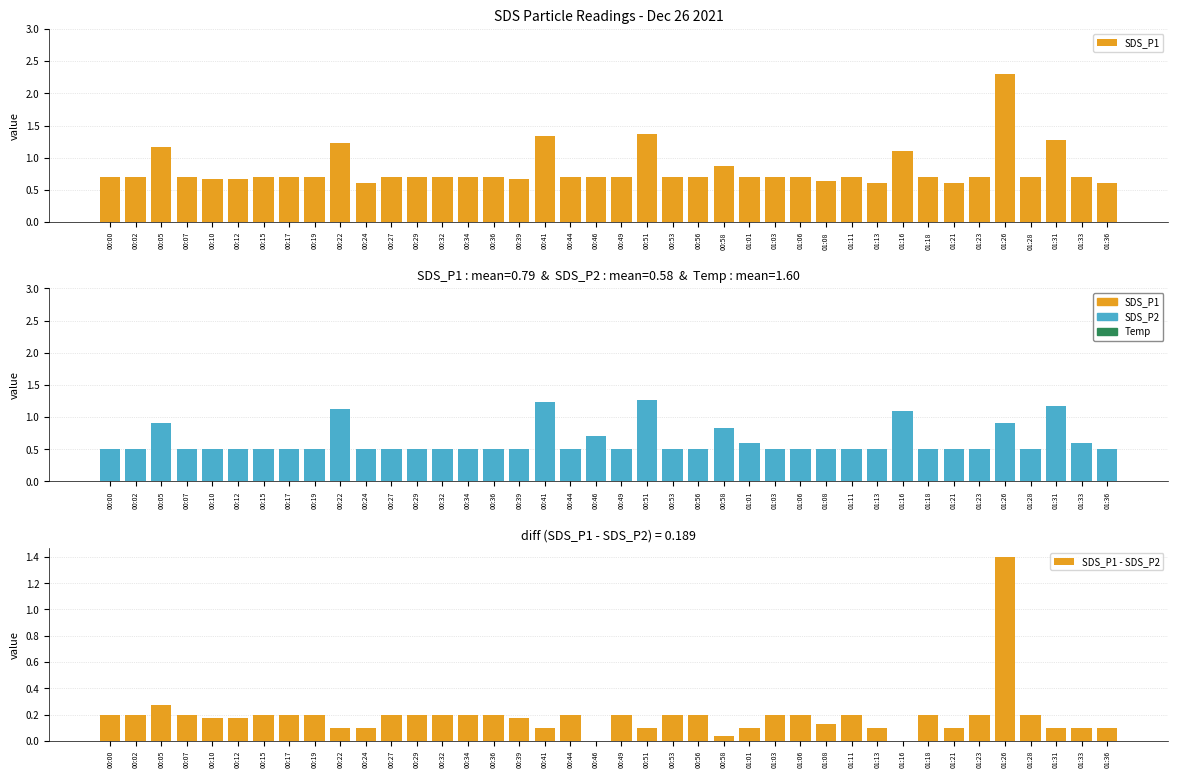

At which category does the chart reach its peak across all series?

01:26